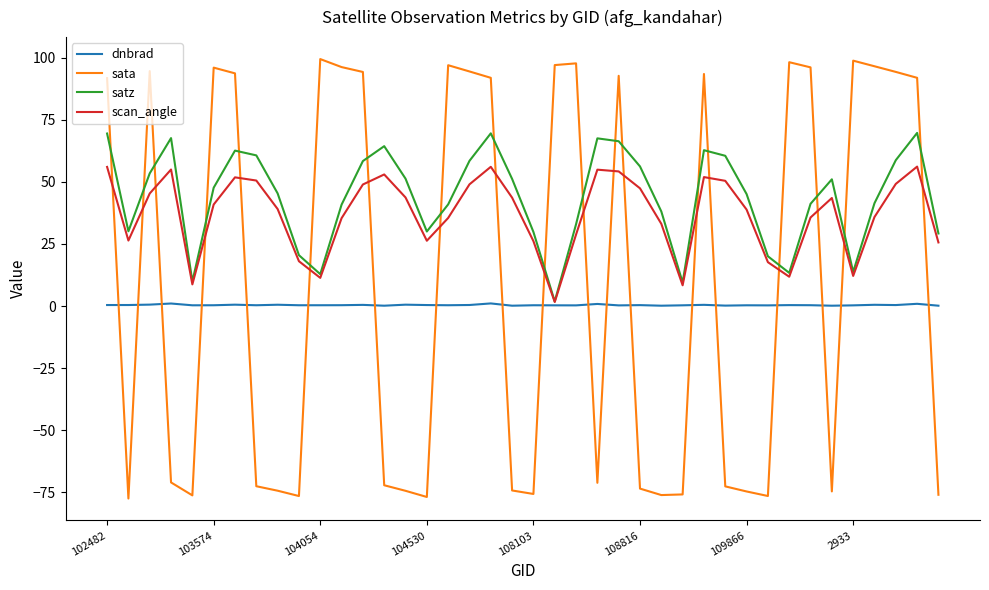

List the series in order of their peak value, highest first.

sata, satz, scan_angle, dnbrad